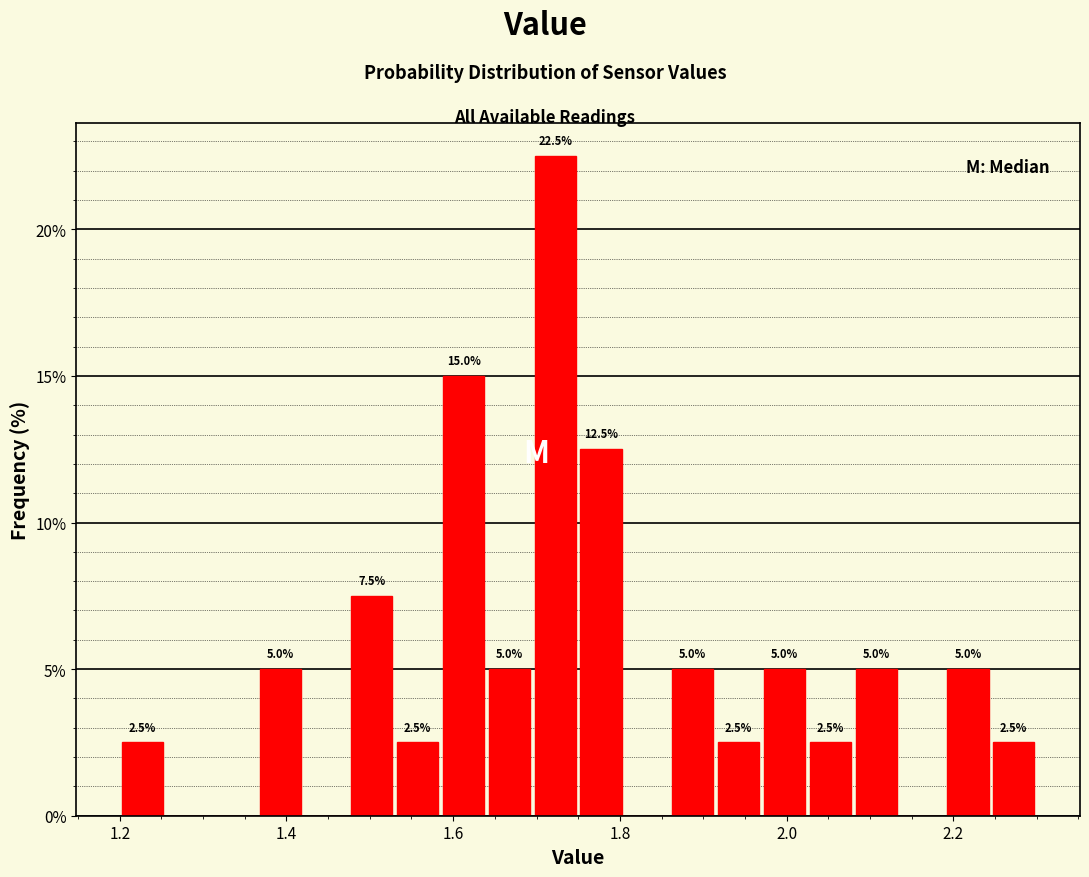

Around what value on the x-axis is the tallest bar? Give the approximate position of its centre, as read against the axis.

1.72